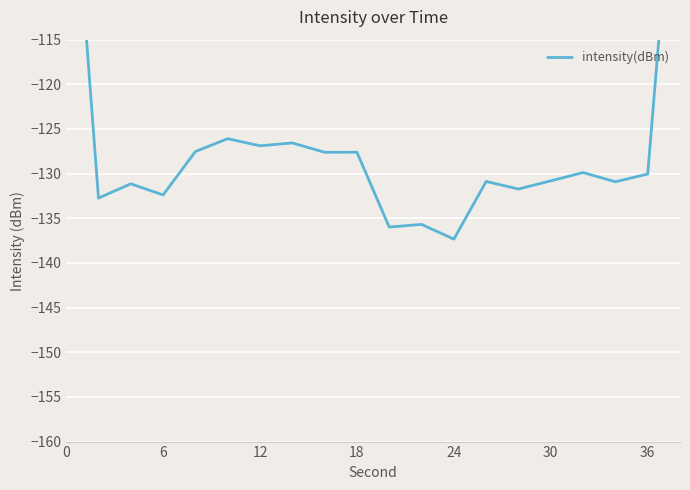

What is the value of the 7th point from the left?

-126.9